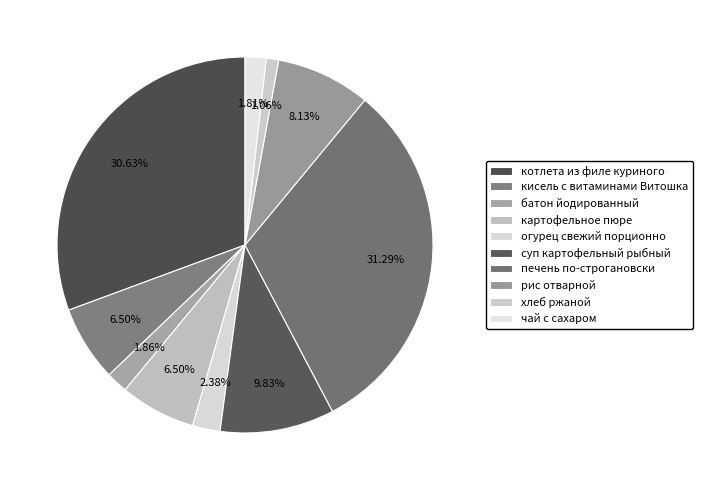

How much of the chart is everything except чай с сахаром?

98.2%